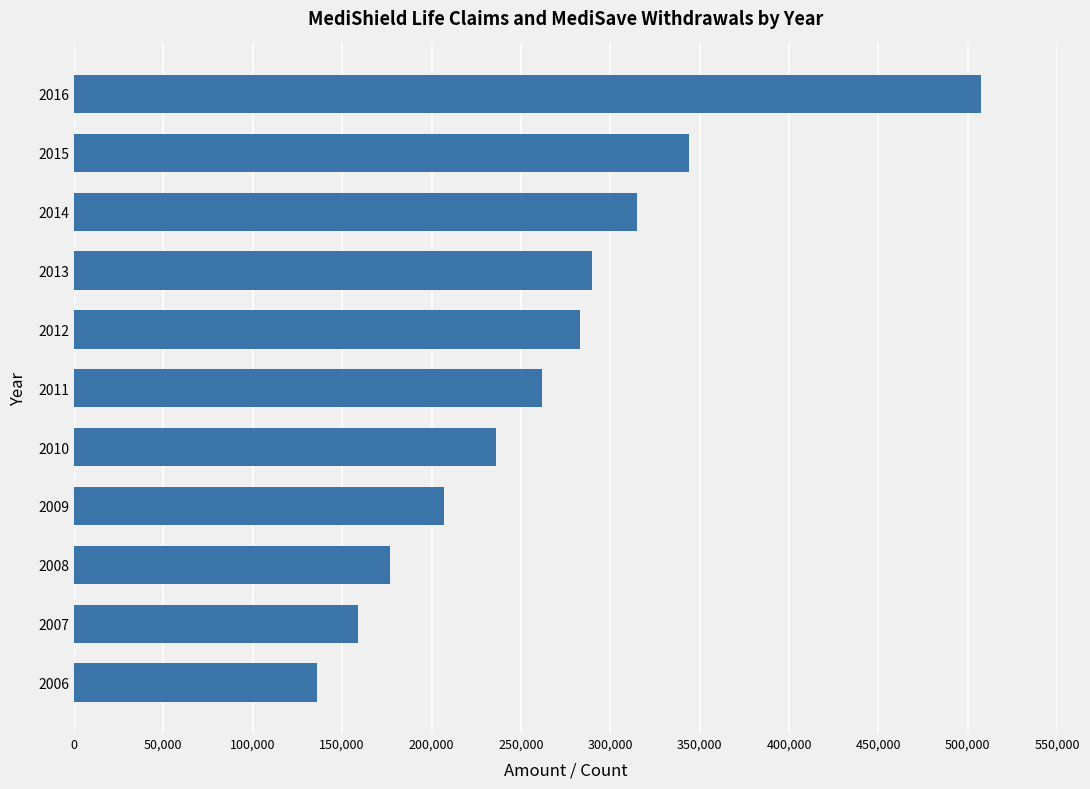

Rank the categories by value from lowest to highest.

2006, 2007, 2008, 2009, 2010, 2011, 2012, 2013, 2014, 2015, 2016